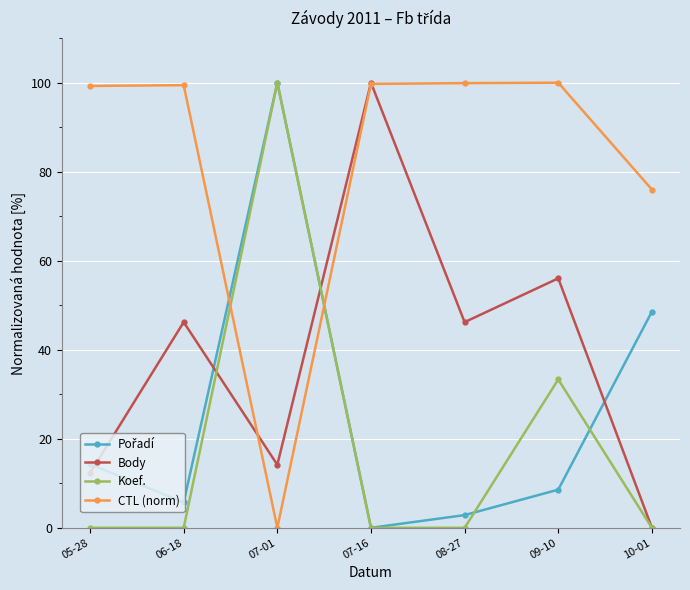

Between 07-16 and 08-27, which series saw the biggest shift?

Body